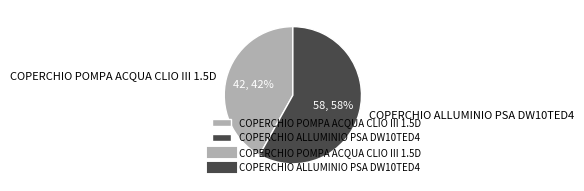

What is the ratio of the value at COPERCHIO ALLUMINIO PSA DW10TED4 to the value at COPERCHIO POMPA ACQUA CLIO III 1.5D?

1.4